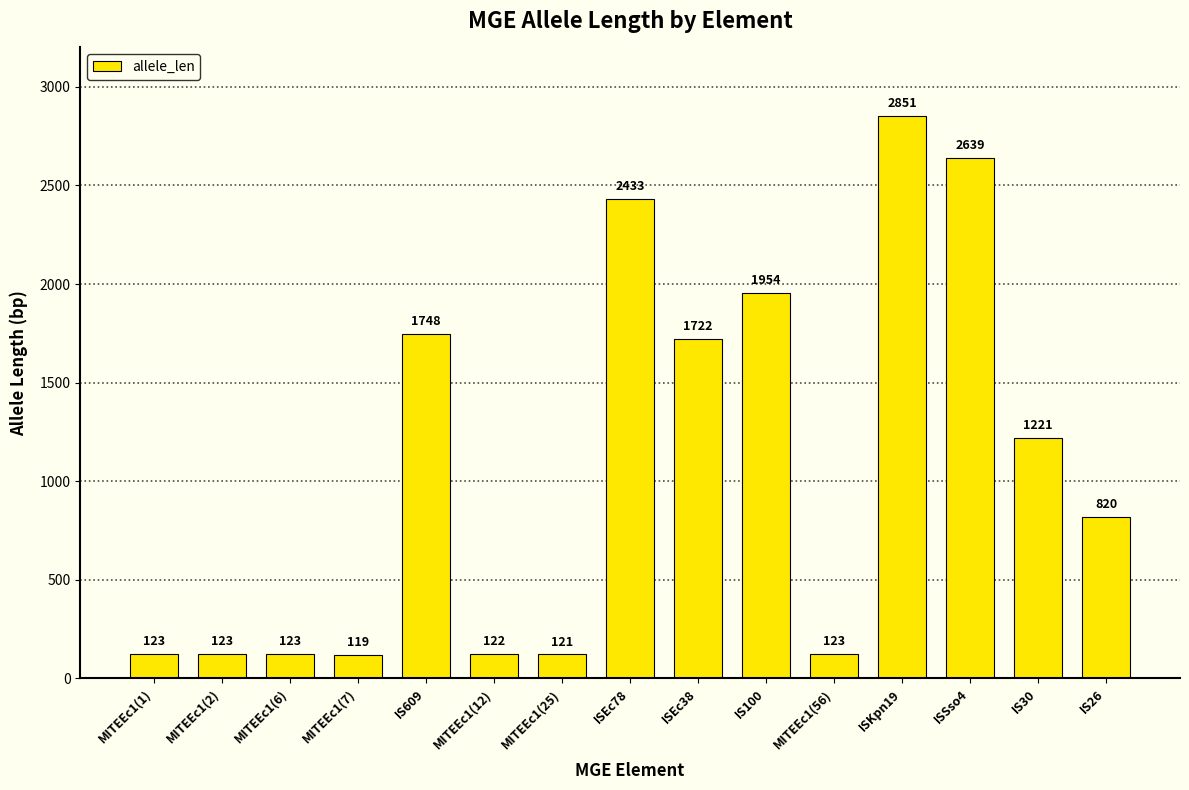

Reading right to left, list all the values displayed in this chart.

820	1221	2639	2851	123	1954	1722	2433	121	122	1748	119	123	123	123